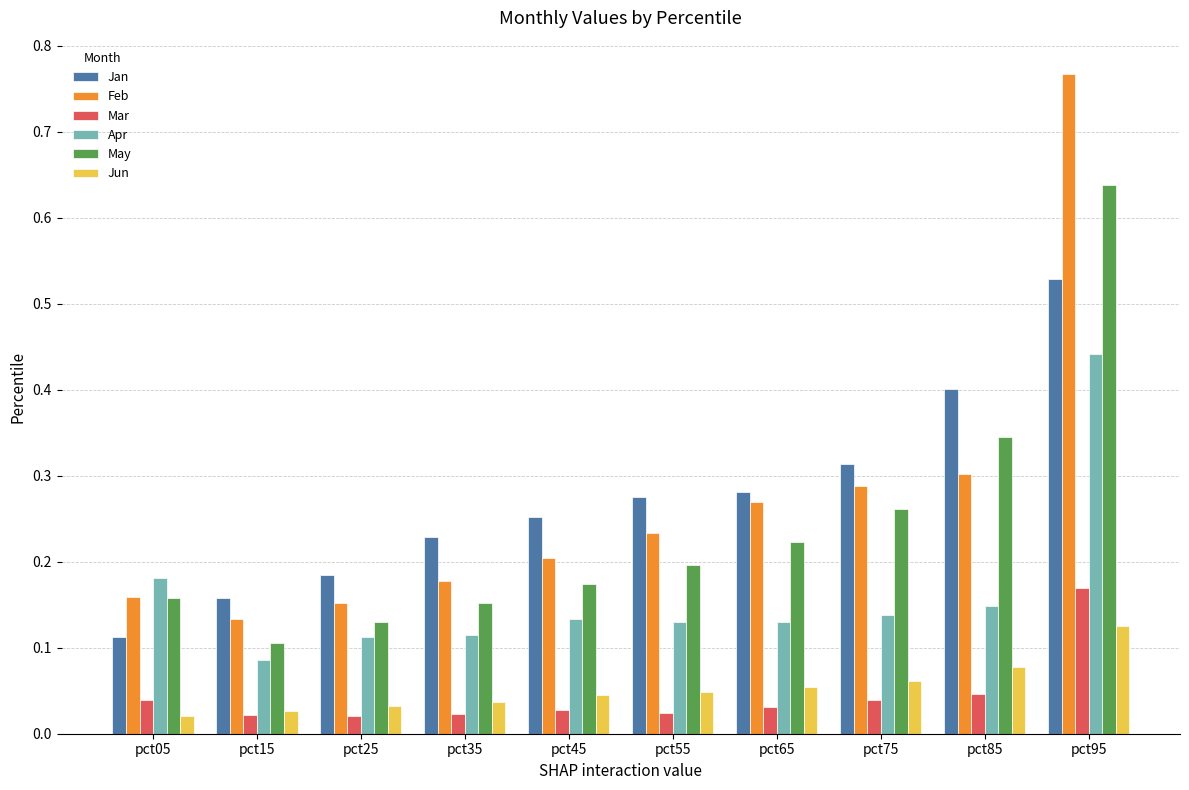

Is the value of Jun at pct95 greater than the value of Feb at pct55?

No